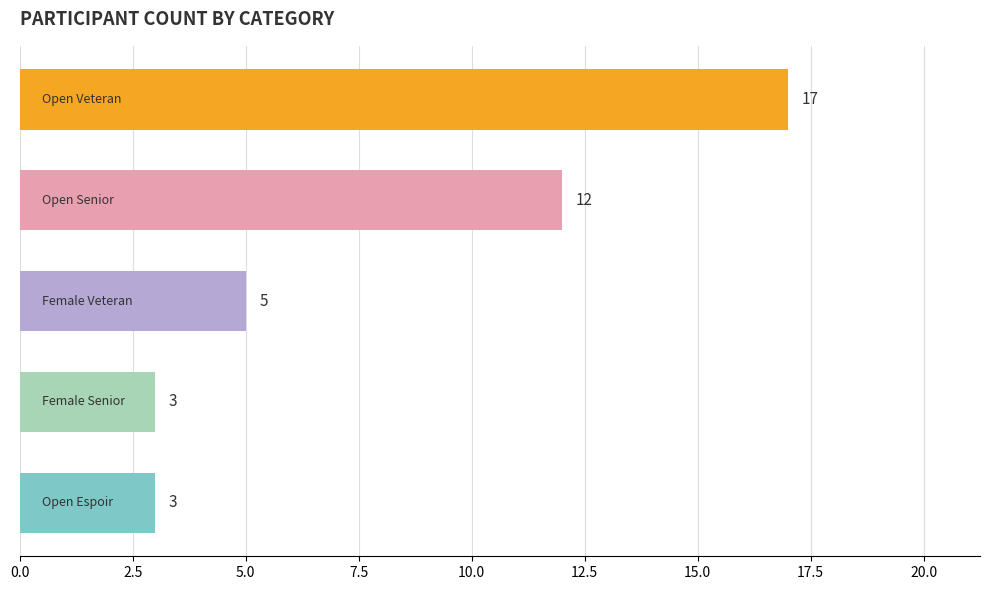

What is the average value?

8